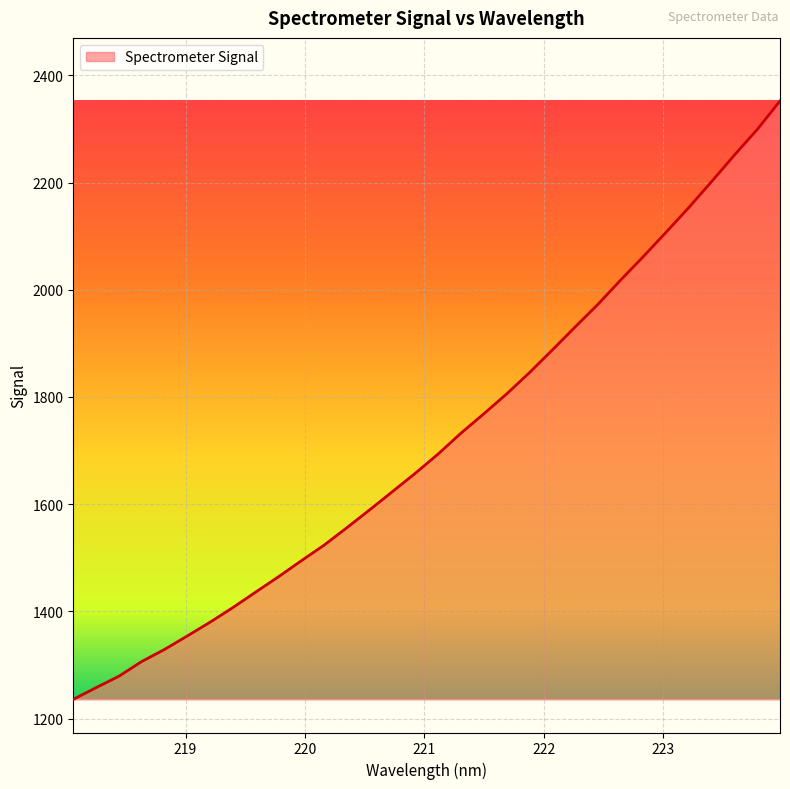

What is the greatest value displayed?

2352.2